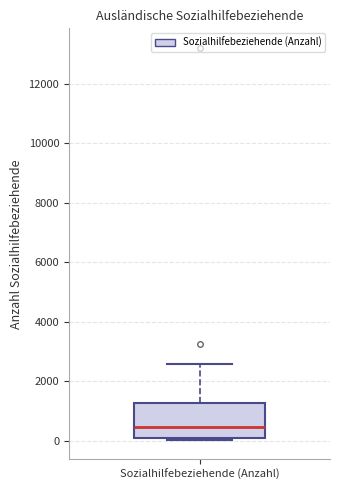

Transcribe this box plot: give where the median line is, the range the box spans, and where the two whiskers end, as read against the y-axis. The values are not printed on the chart, so give them approximately, as read against the axis.

median 400, box 0 to 1200, whiskers 0 (just below the box's lower edge) to 2600